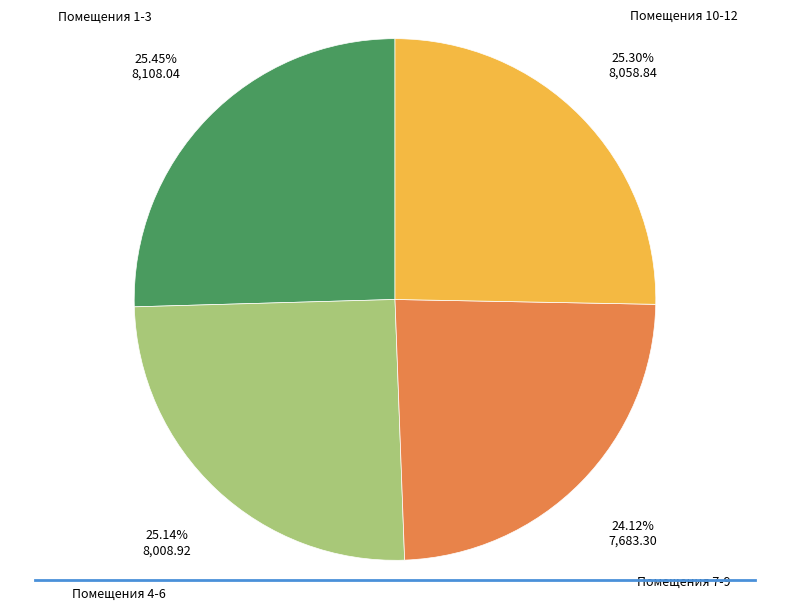

Does any single category account for the majority?

No